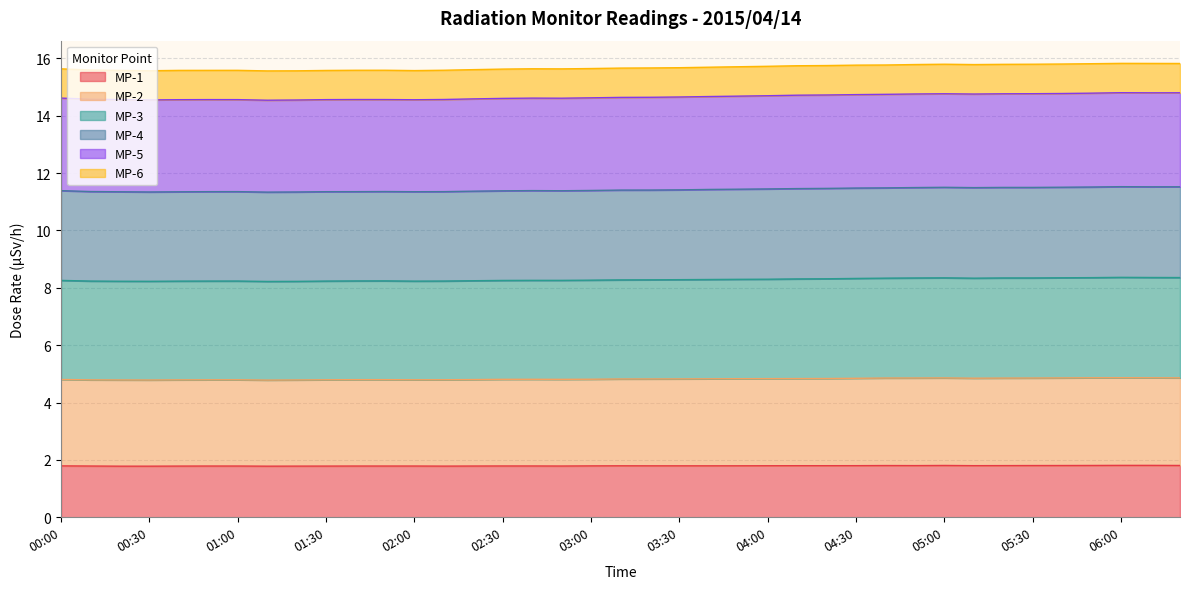

Does the chart display data point markers on the line(s)?

No